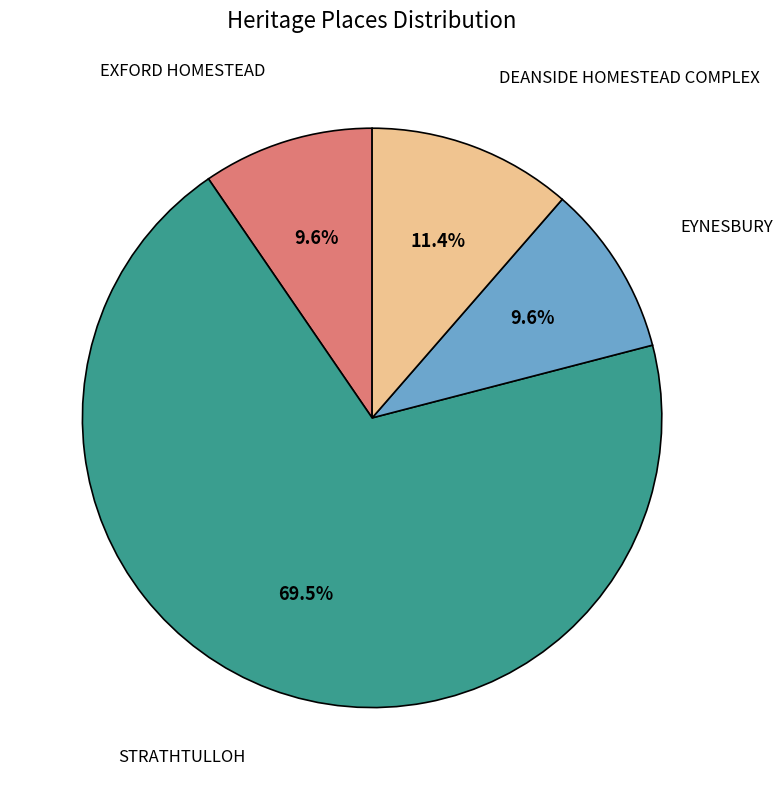

To the nearest percent, what is the combined percentage of EXFORD HOMESTEAD and STRATHTULLOH?

79%